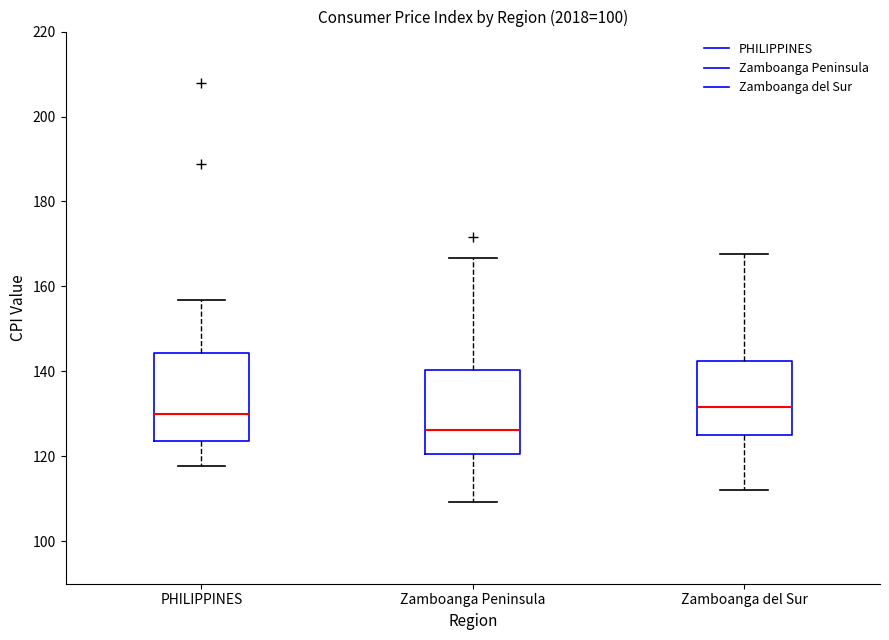

Which box's median line is the lowest?

Zamboanga Peninsula